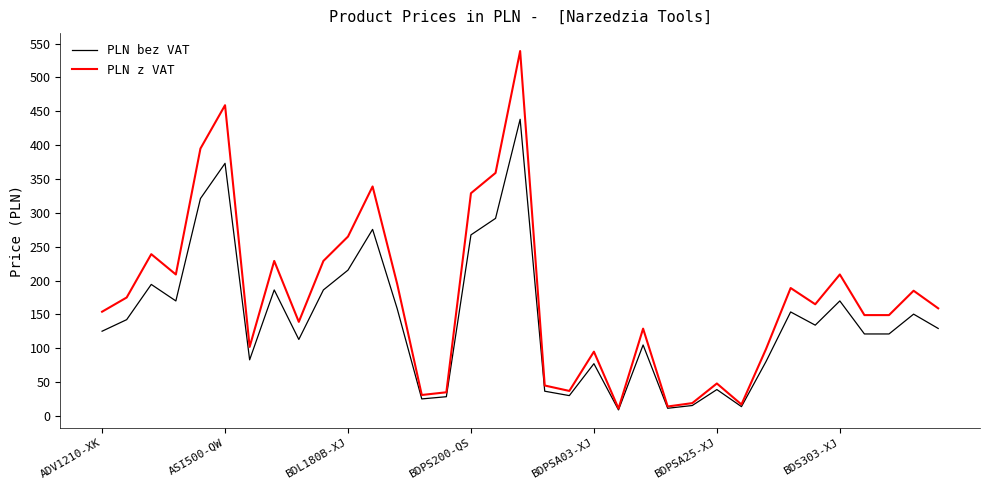

What is the sum of all PLN bez VAT values?

4992.7